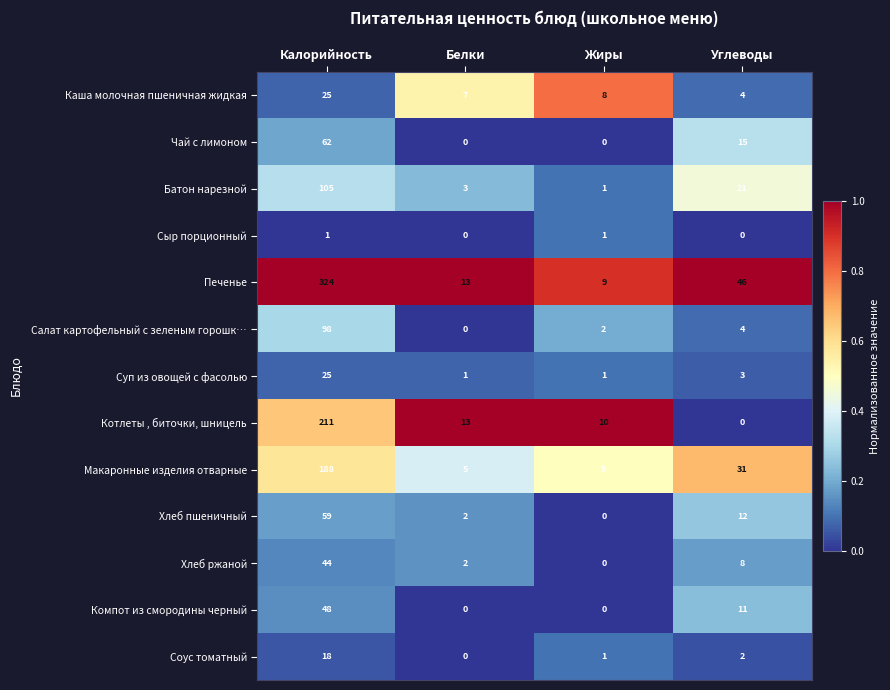

What is the spread (max minus min) of values at Жиры?

10